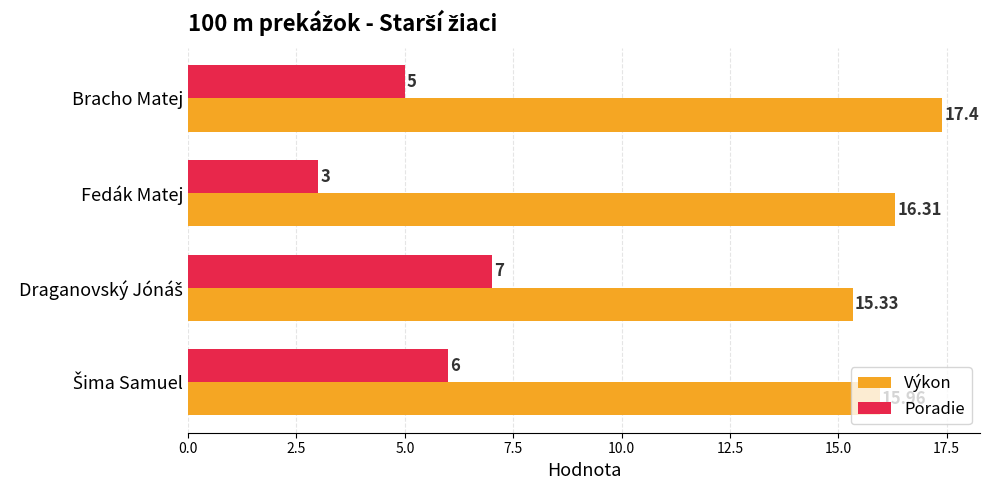

What is the difference between the maximum and minimum values in the Výkon series?

2.1